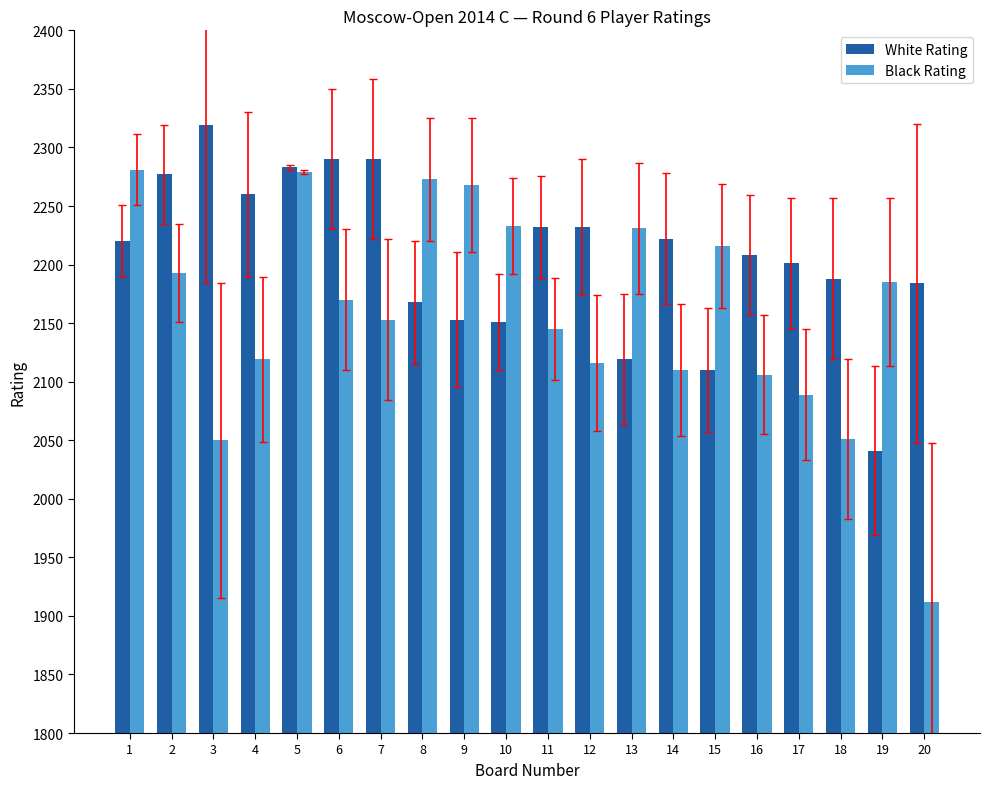

List the series in order of their overall mean, highest first.

White Rating, Black Rating